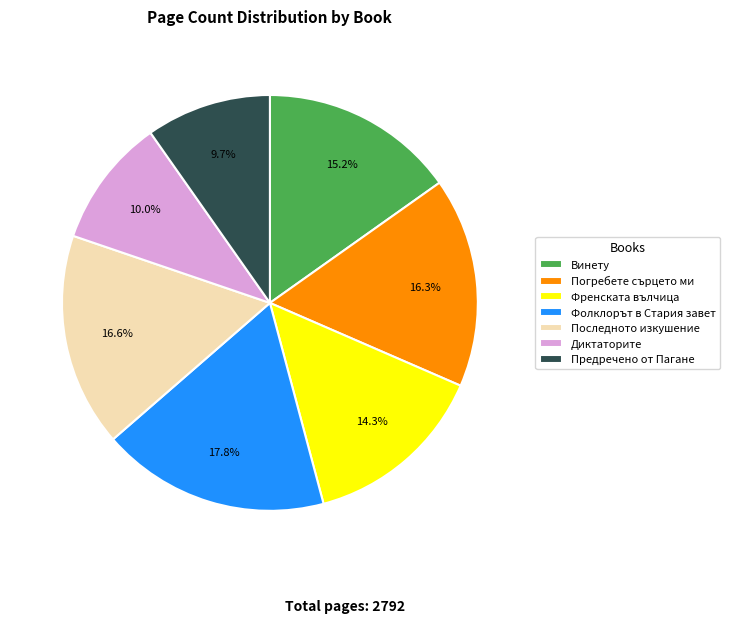

Is Погребете сърцето ми the majority of the pie?

No